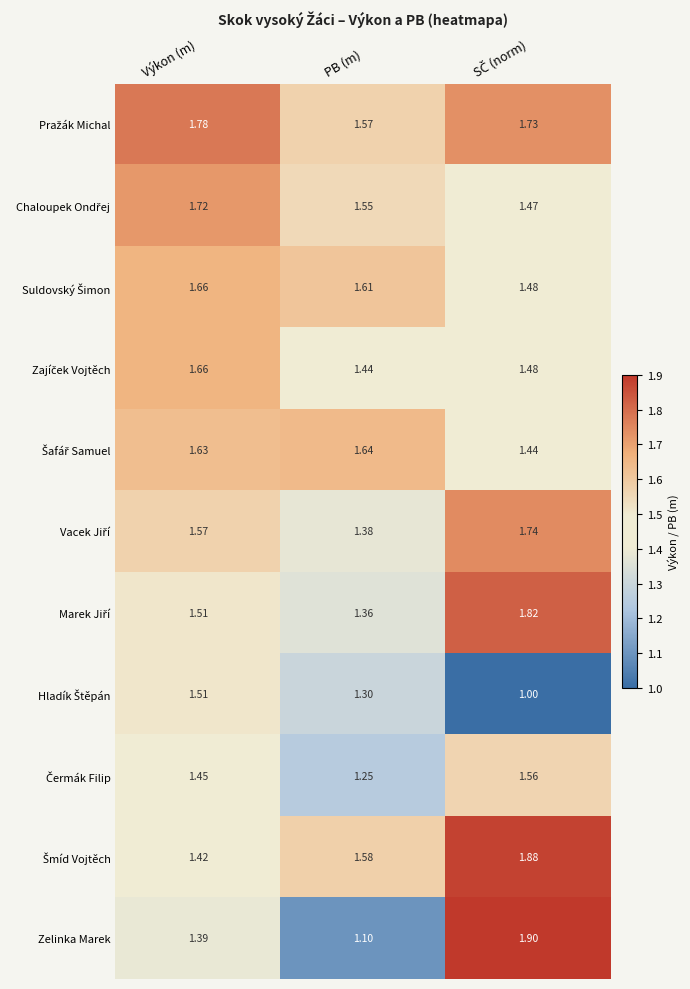

Which series has the largest range (max minus min)?

Zelinka Marek